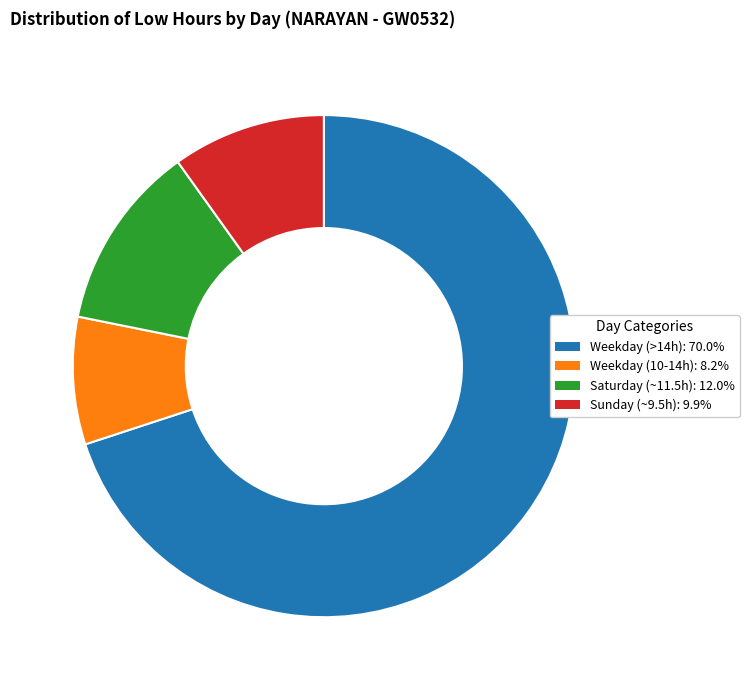

How many slices are in this pie chart?

4